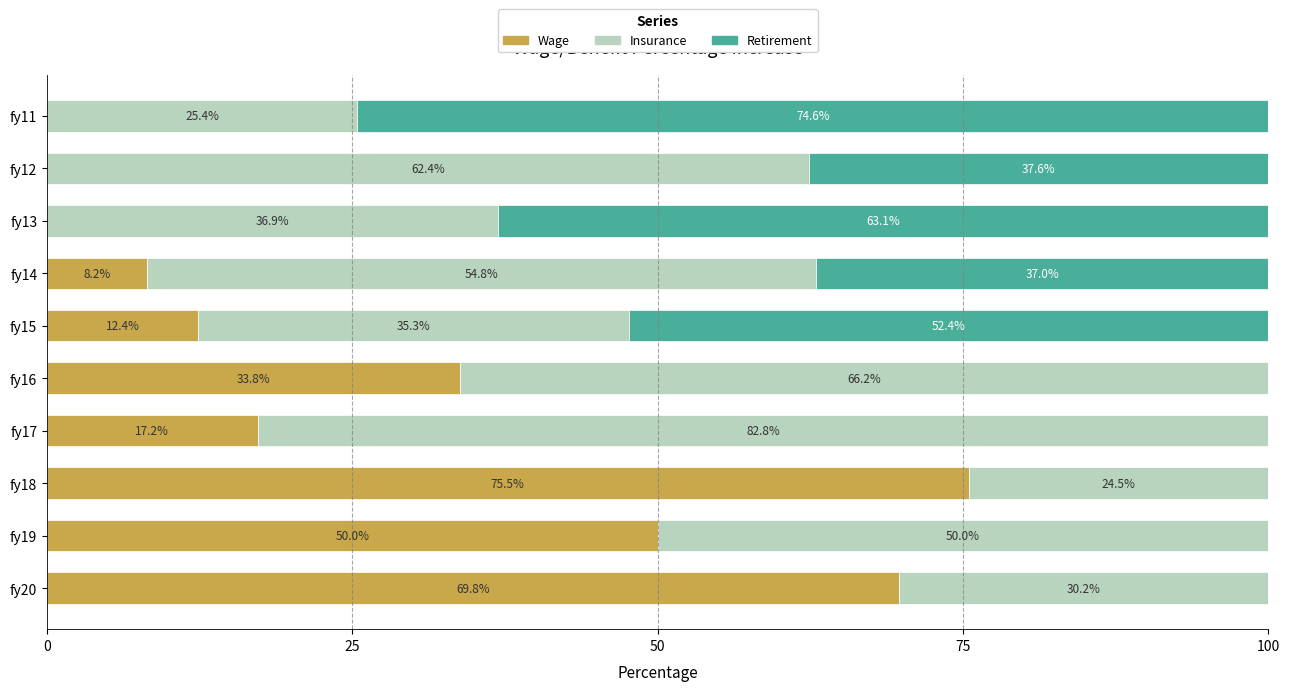

What is the total value across all series at fy13?

100.0